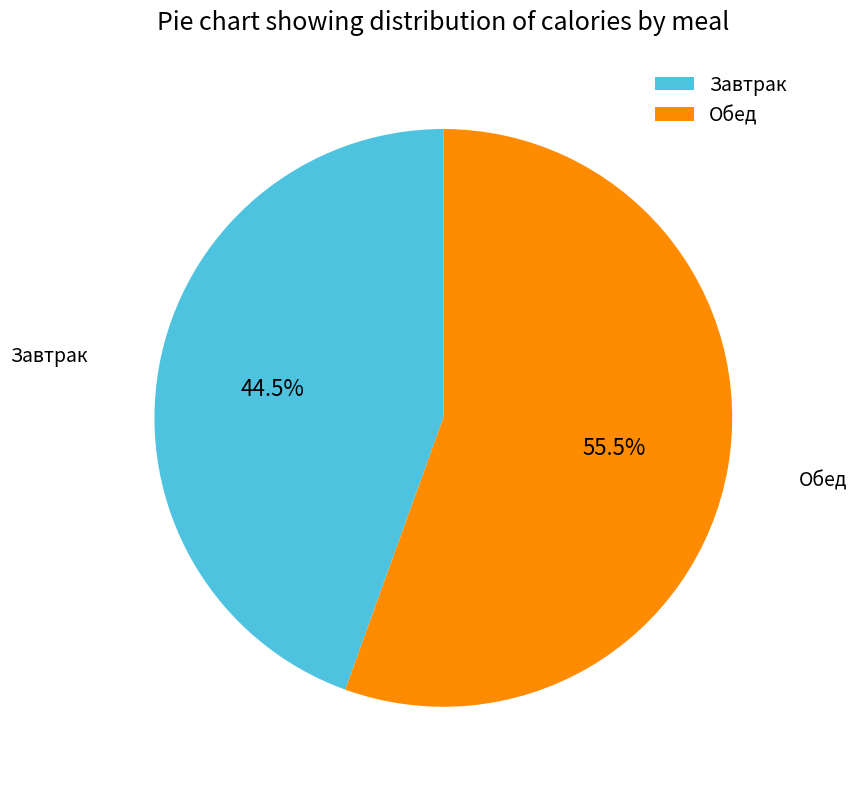

What portion of the pie excludes Обед?

44.5%